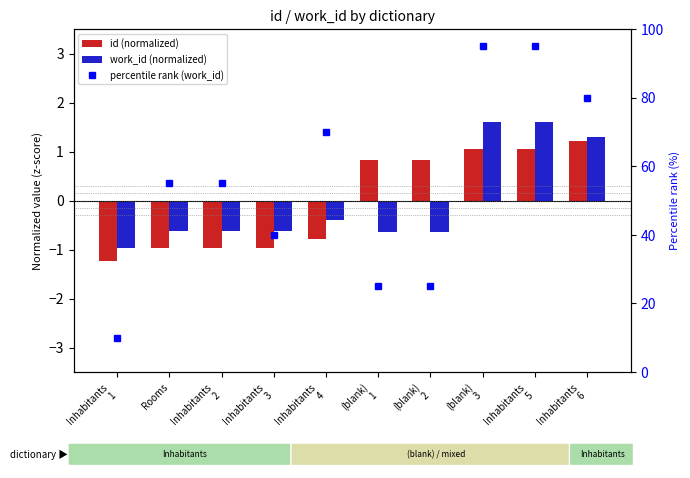

What is the spread (max minus min) of values at Inhabitants
6?

78.8